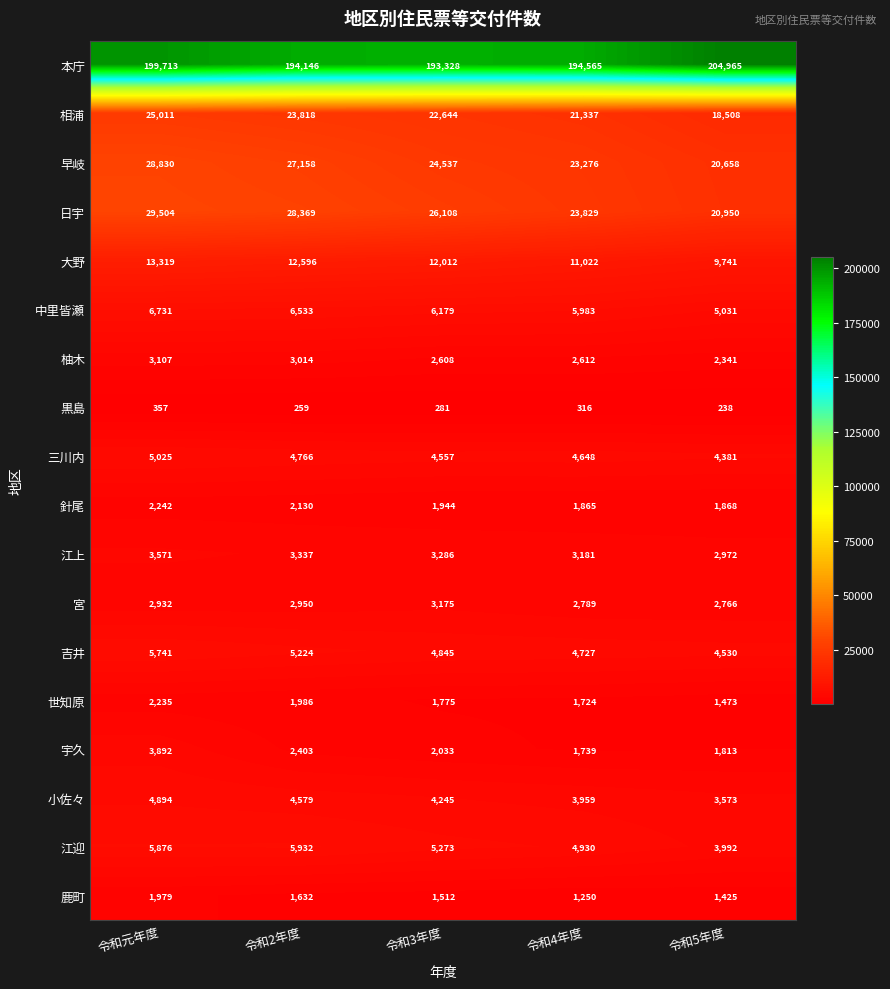

How many distinct data groups are displayed?

18